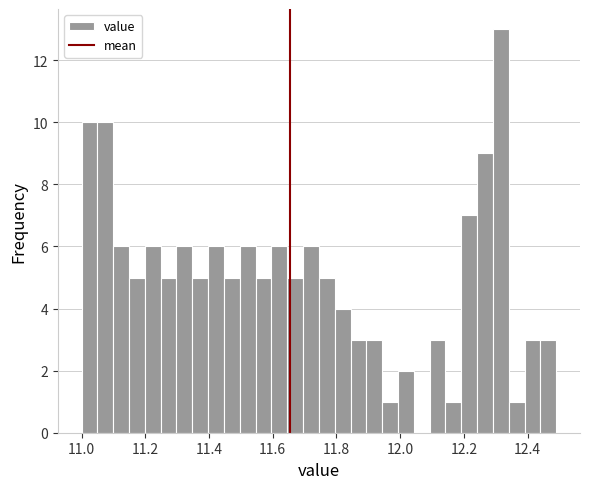

Around what value on the x-axis is the tallest bar? Give the approximate position of its centre, as read against the axis.

12.32